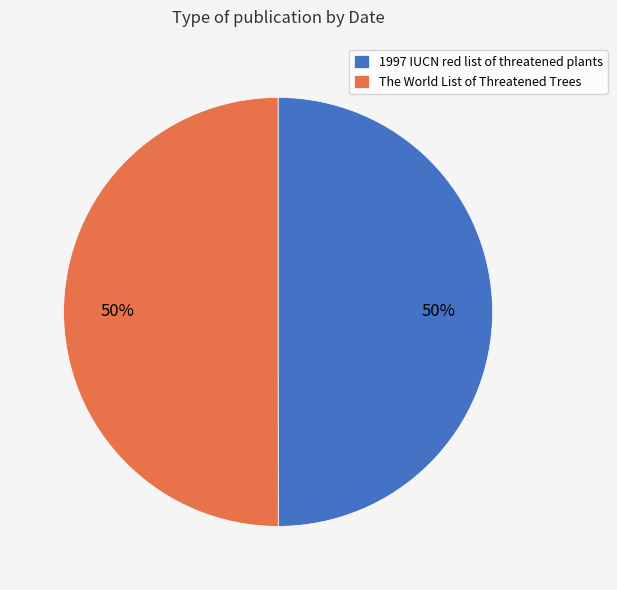

The 1997 IUCN red list of threatened plants slice represents 50% of the pie. True or false?

True